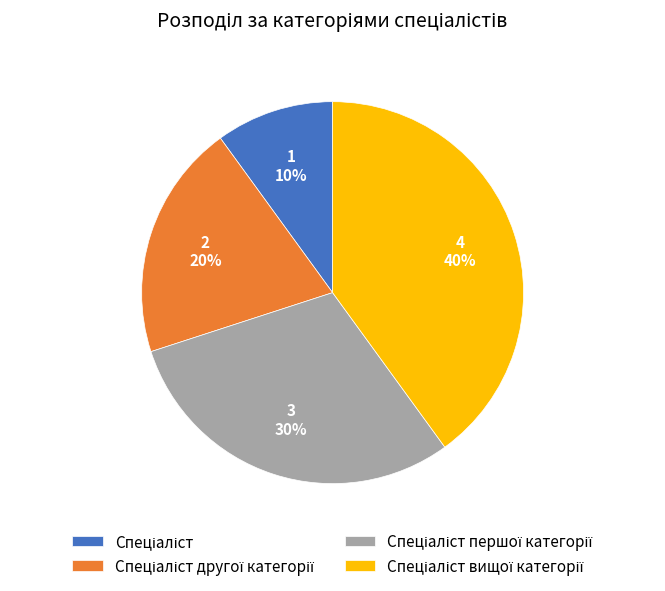

To the nearest percent, what is the difference between the largest and smallest slice percentages?

30%